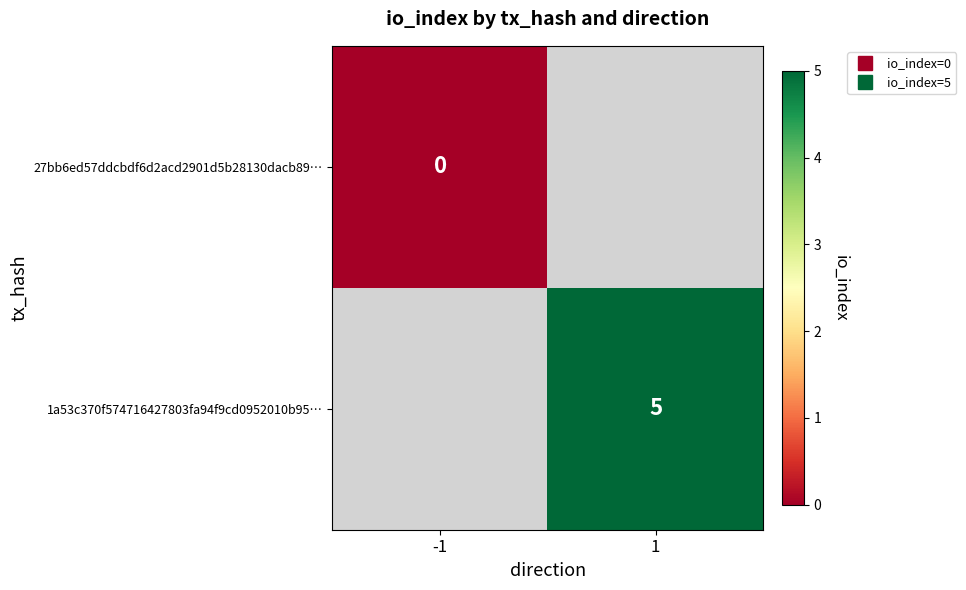

How many values in 1a53c370f574716427803fa94f9cd0952010b95… are above zero?

1